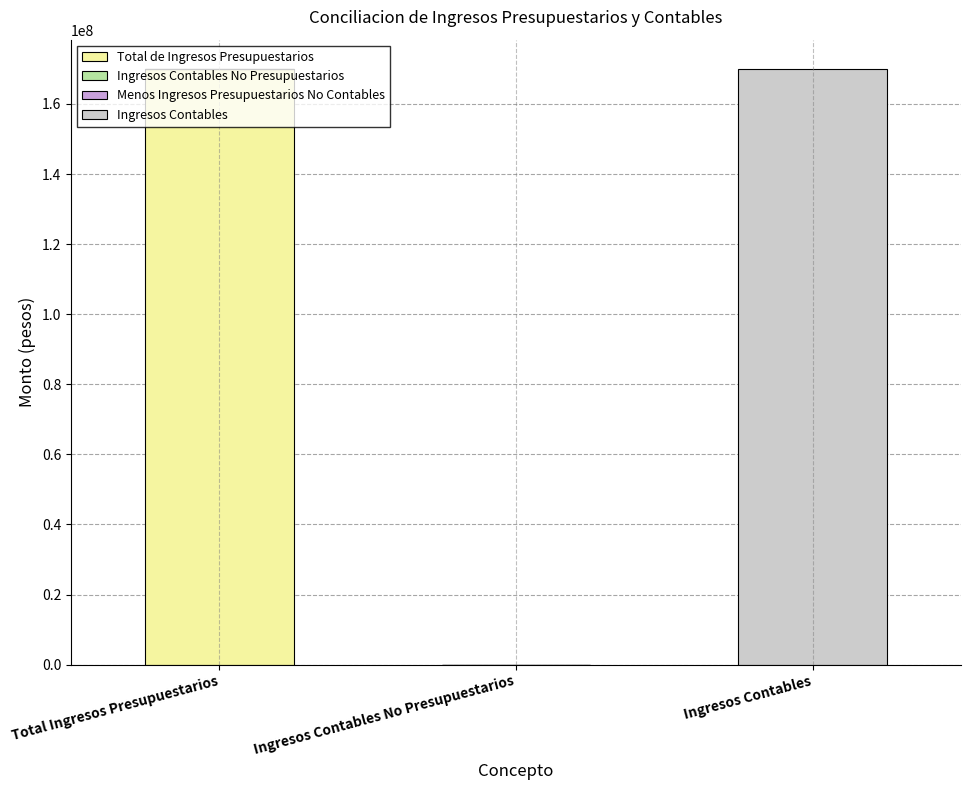

The value of Total de Ingresos Presupuestarios at Total Ingresos Presupuestarios is 104393496.9. True or false?

False